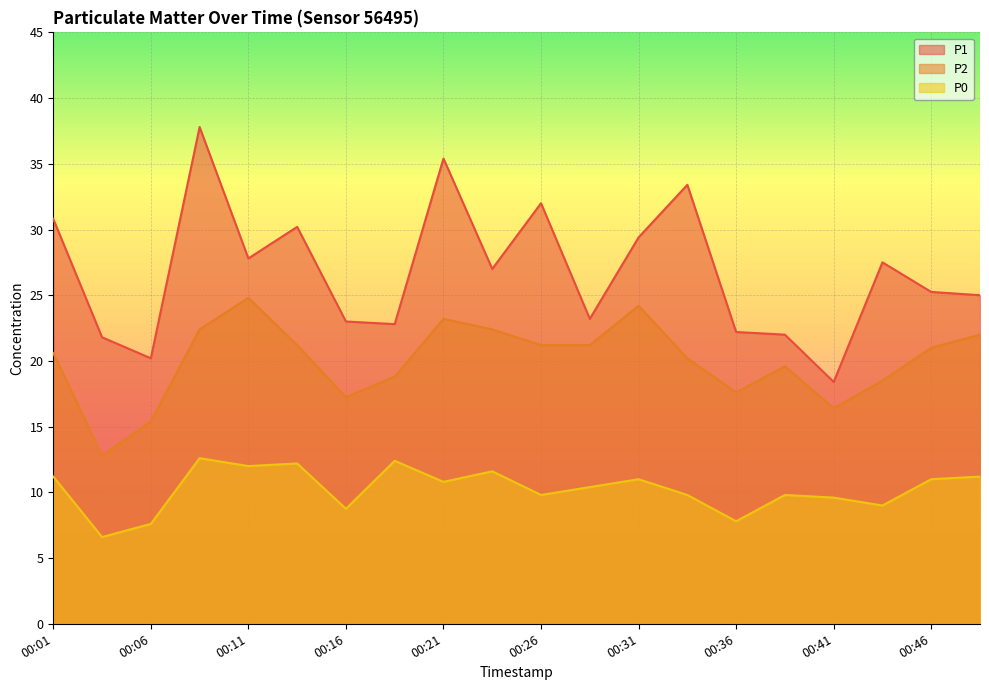

Where is the first local maximum for P0?

00:09